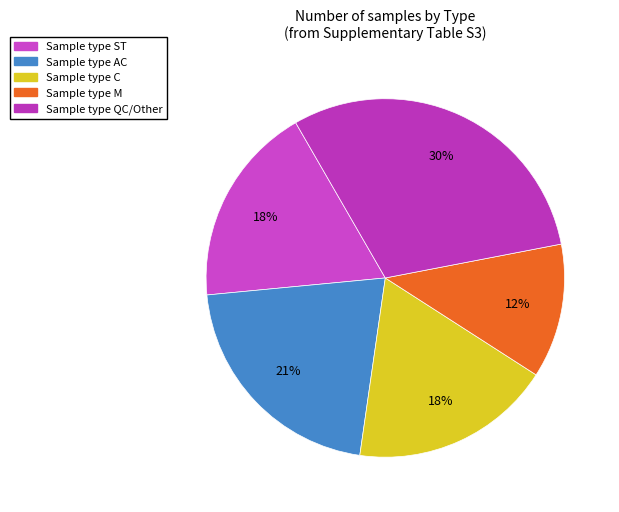

Count the number of slices in the pie.

5